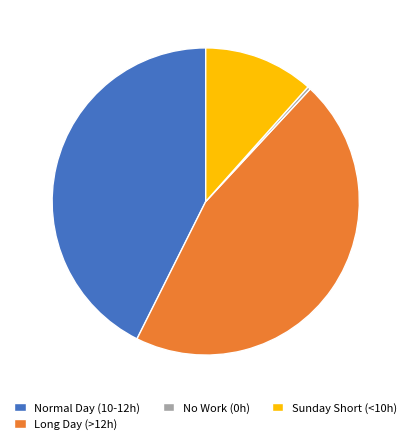

Is there a majority slice in this chart?

No